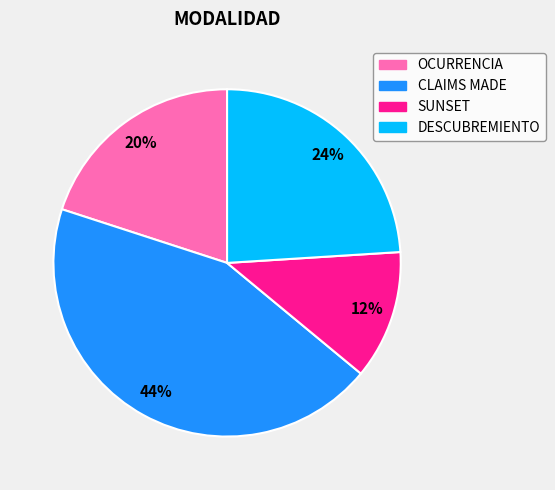

Which has a higher value, OCURRENCIA or DESCUBREMIENTO?

DESCUBREMIENTO